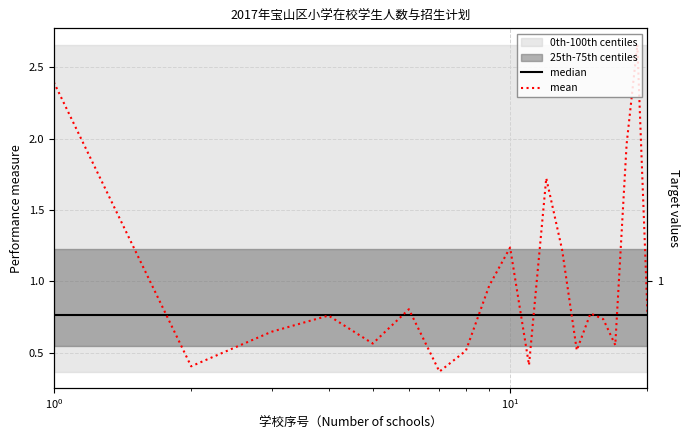

What is the sum of all mean values?

20.0